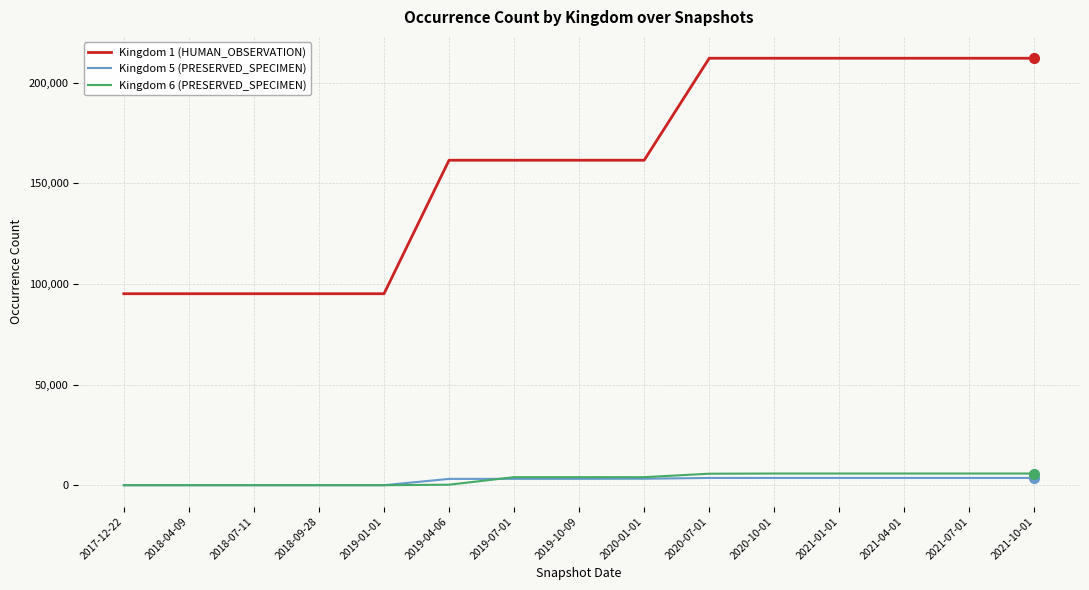

Which series has the largest range (max minus min)?

Kingdom 1 (HUMAN_OBSERVATION)